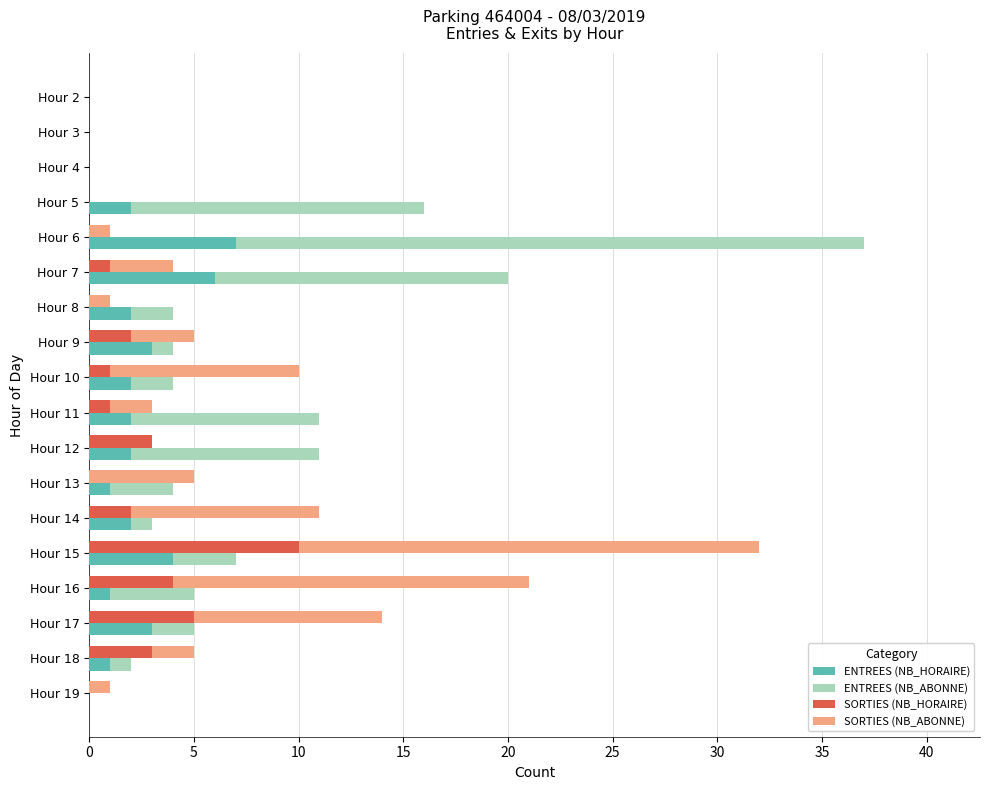

The value of SORTIES (NB_ABONNE) at Hour 12 is -13. True or false?

False